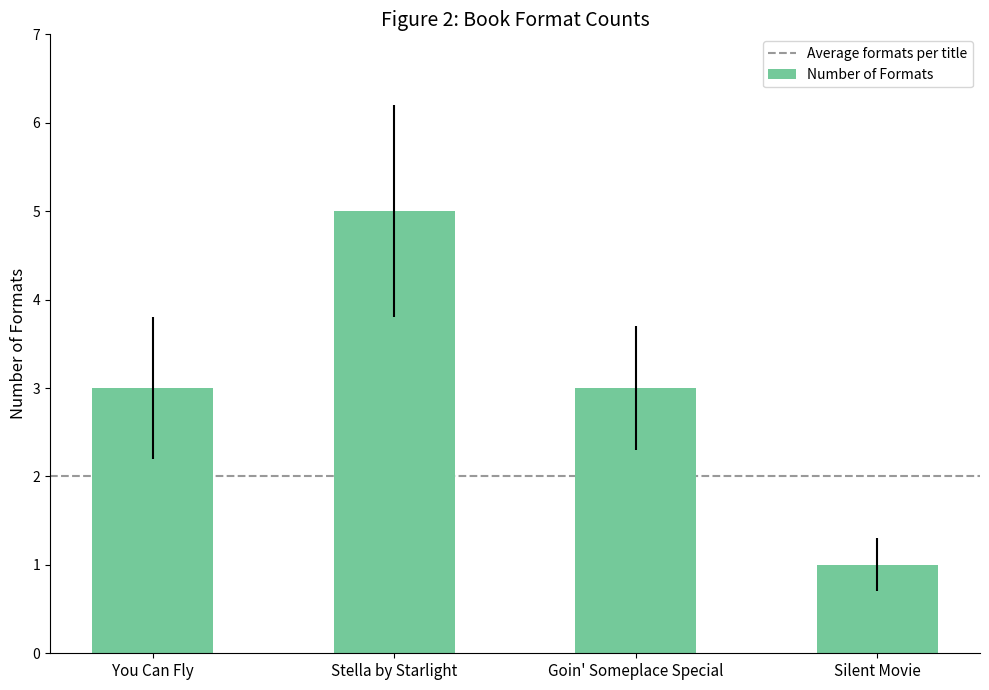

What is the sum of all values?

12